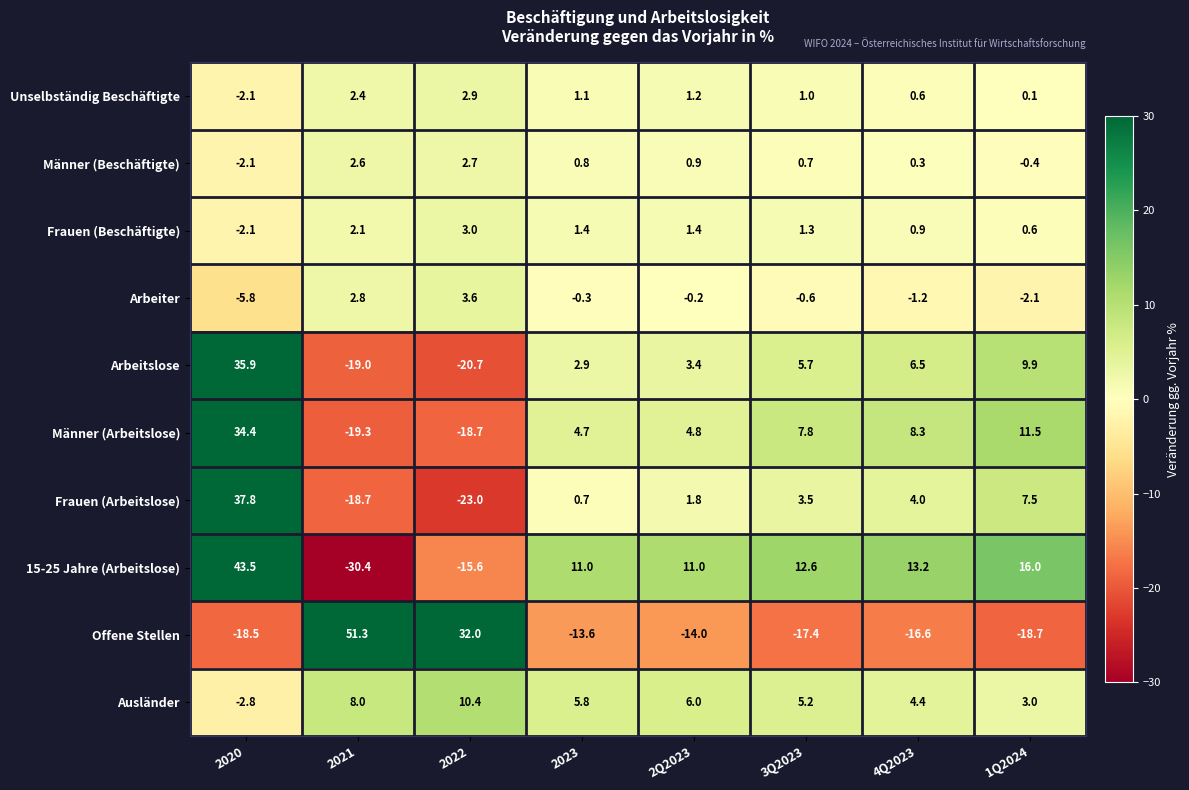

What is the difference between the maximum and minimum values in the Frauen (Beschäftigte) series?

5.1